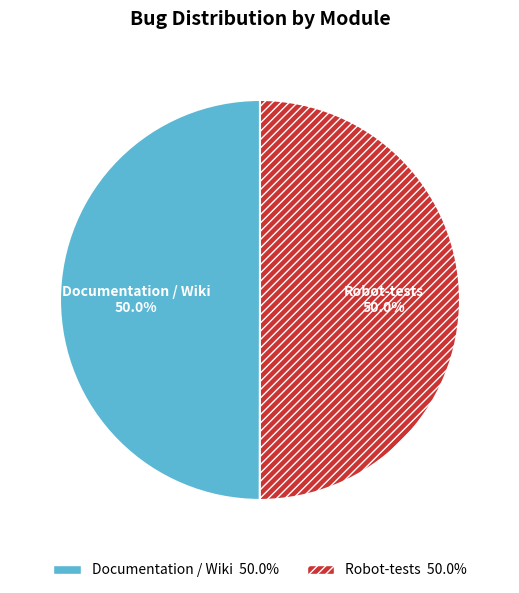

What is the ratio of the value at Robot-tests to the value at Documentation / Wiki?

1.0